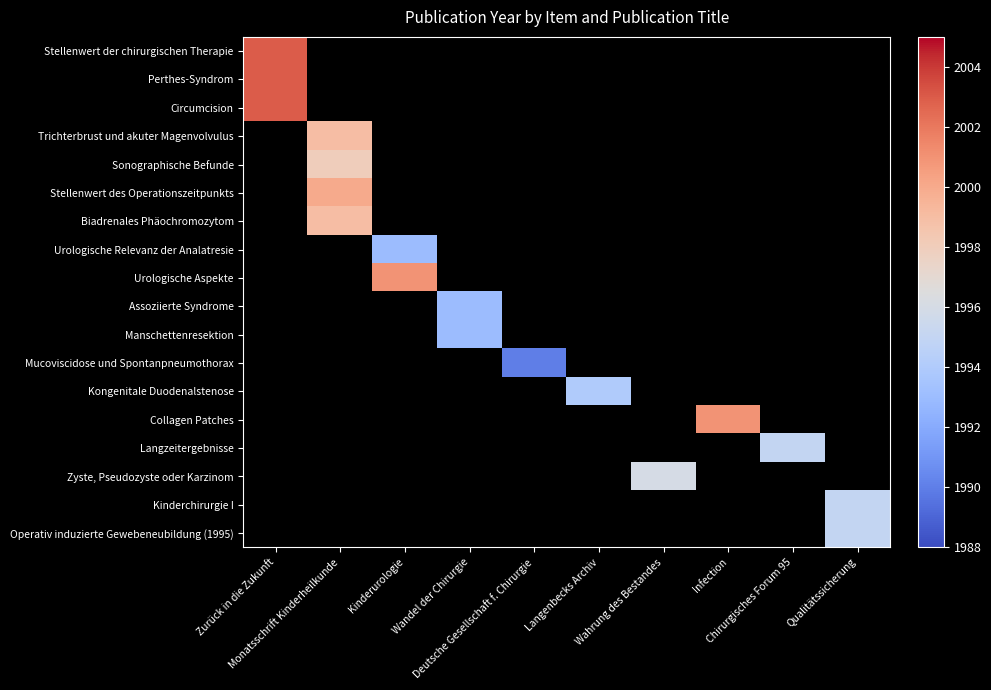

At how many categories does at least one series exceed 2001?

1